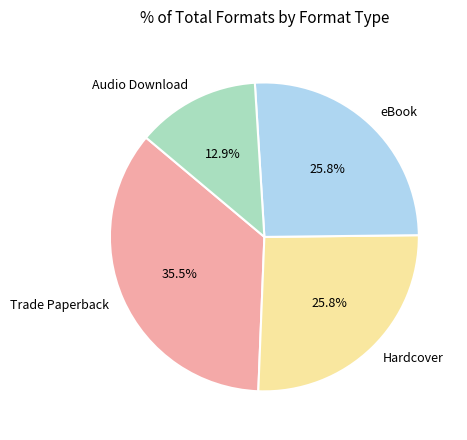

Is there any slice that represents more than half of the pie?

No